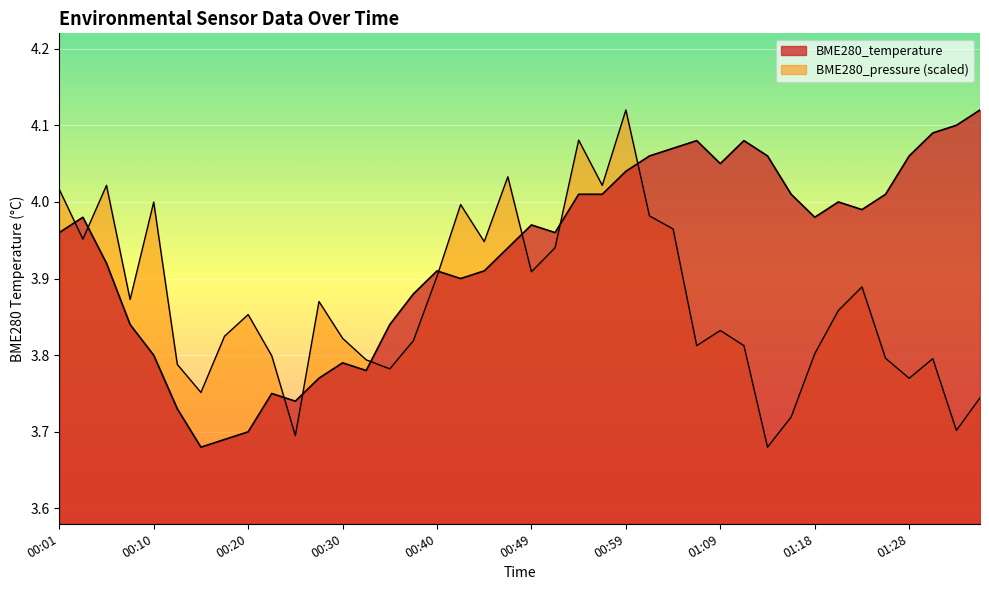

What value does the BME280_temperature series have at 00:18?

3.7